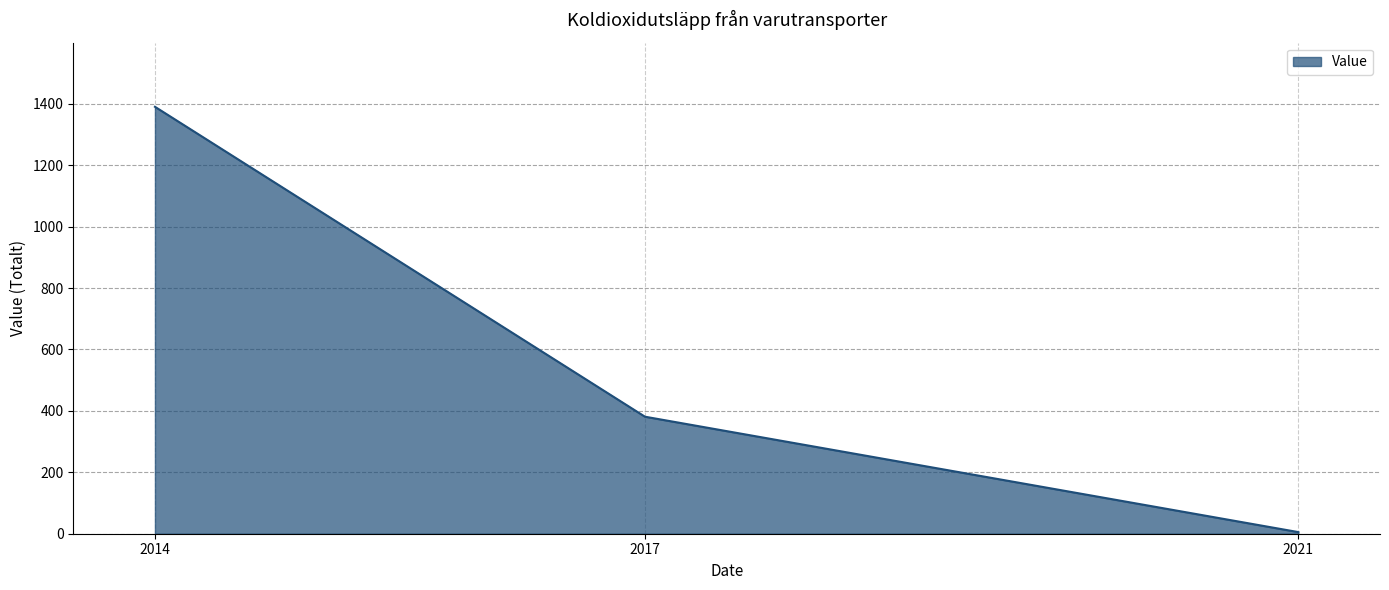

What is the average value?

592.1